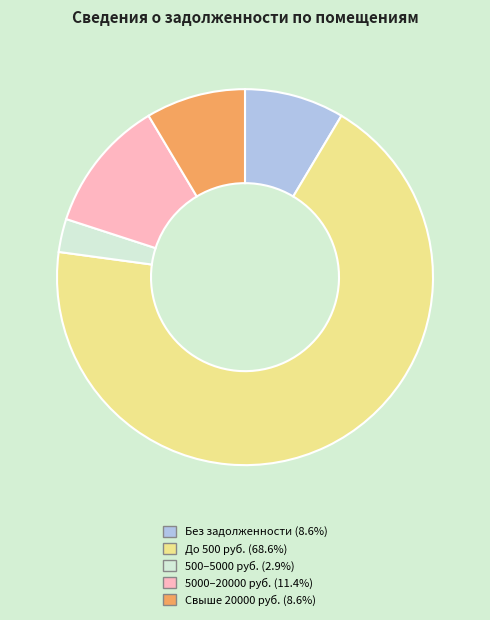

Does any single category account for the majority?

Yes